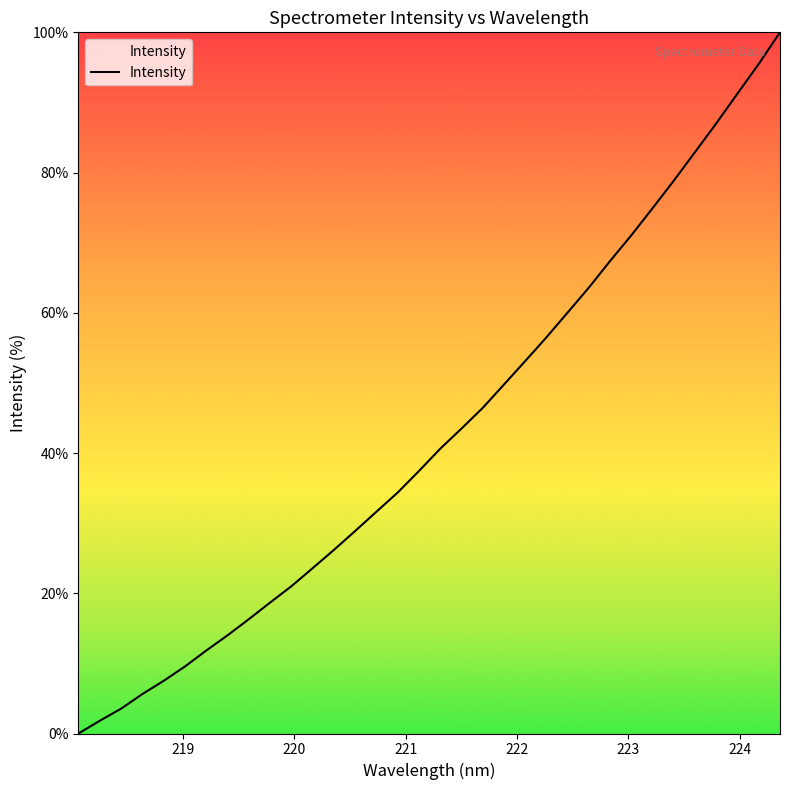

What is the difference between the maximum and minimum values?

100.0